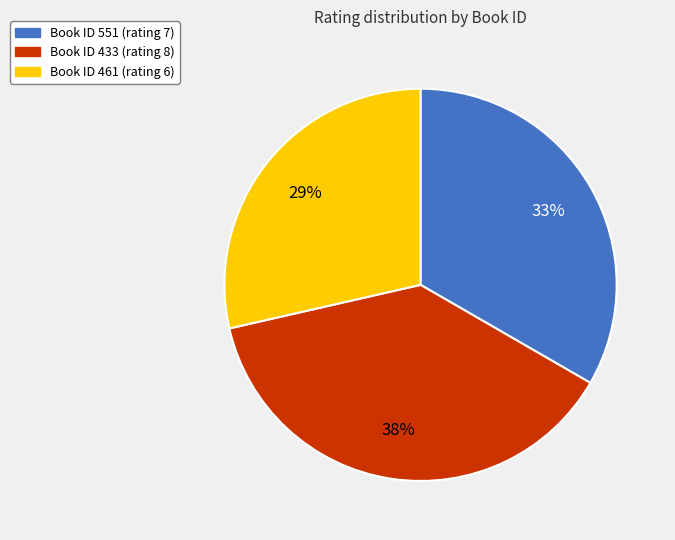

Which slice is the largest?

Book ID 433 (rating 8)